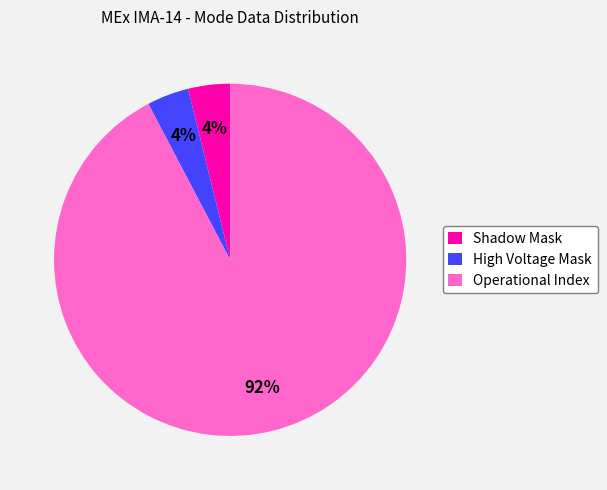

What is the largest slice in the pie chart?

Operational Index